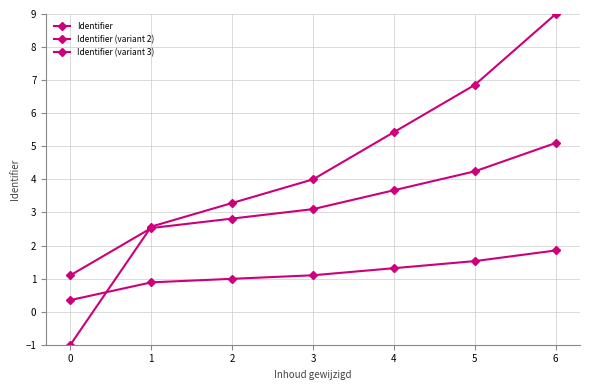

Rank the series at 5 from highest to lowest value.

Identifier, Identifier (variant 2), Identifier (variant 3)